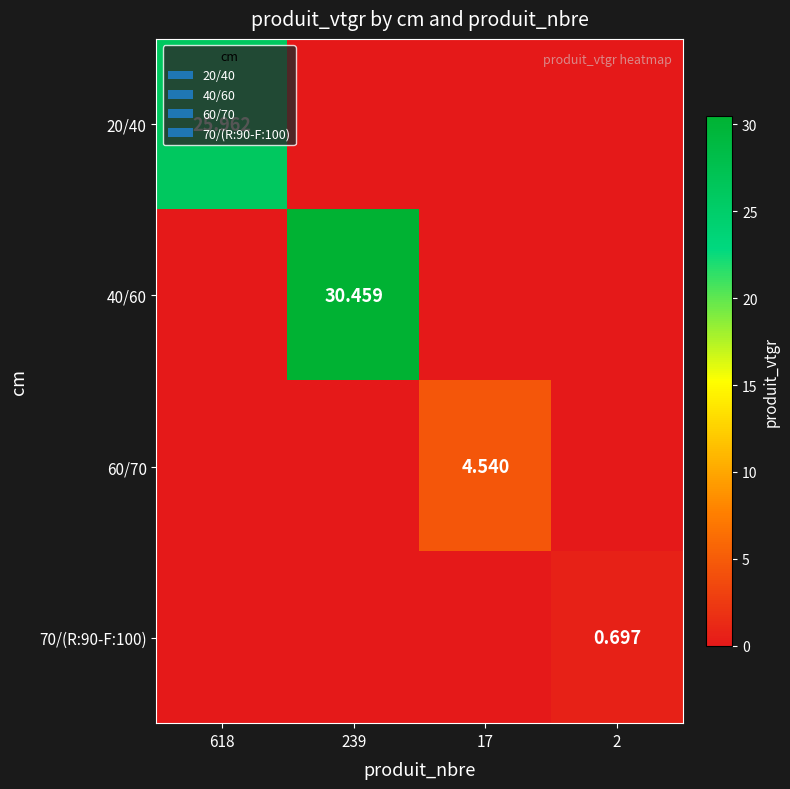

What is the sum of all 40/60 values?

30.5